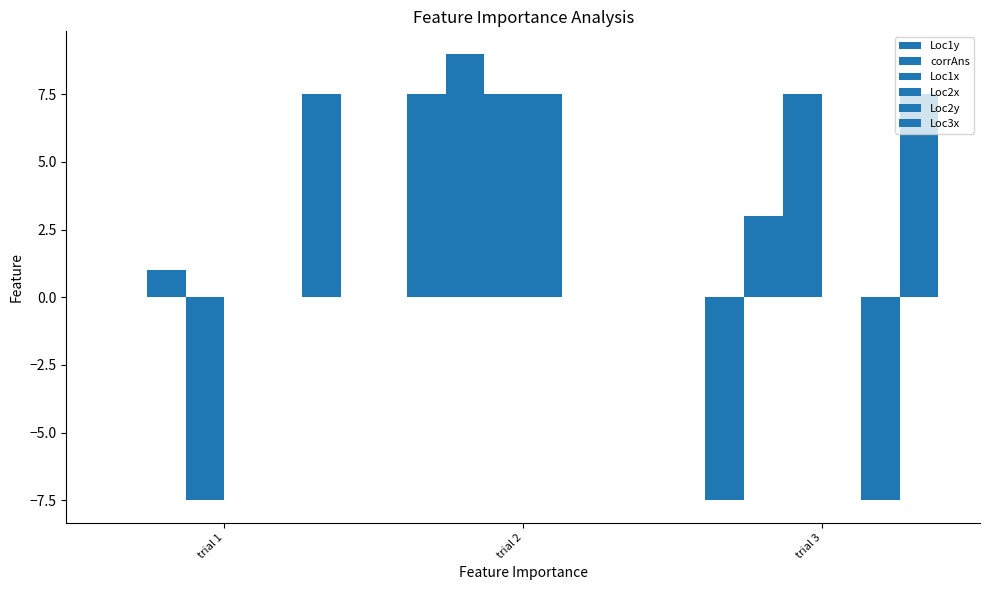

Does the chart contain stacked bars?

No